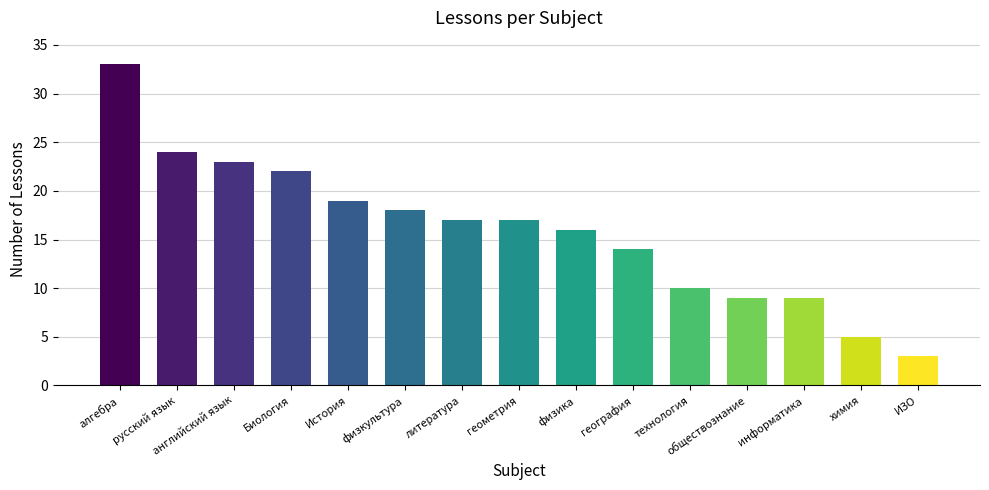

The chart shows a value of 16 at технология. True or false?

False